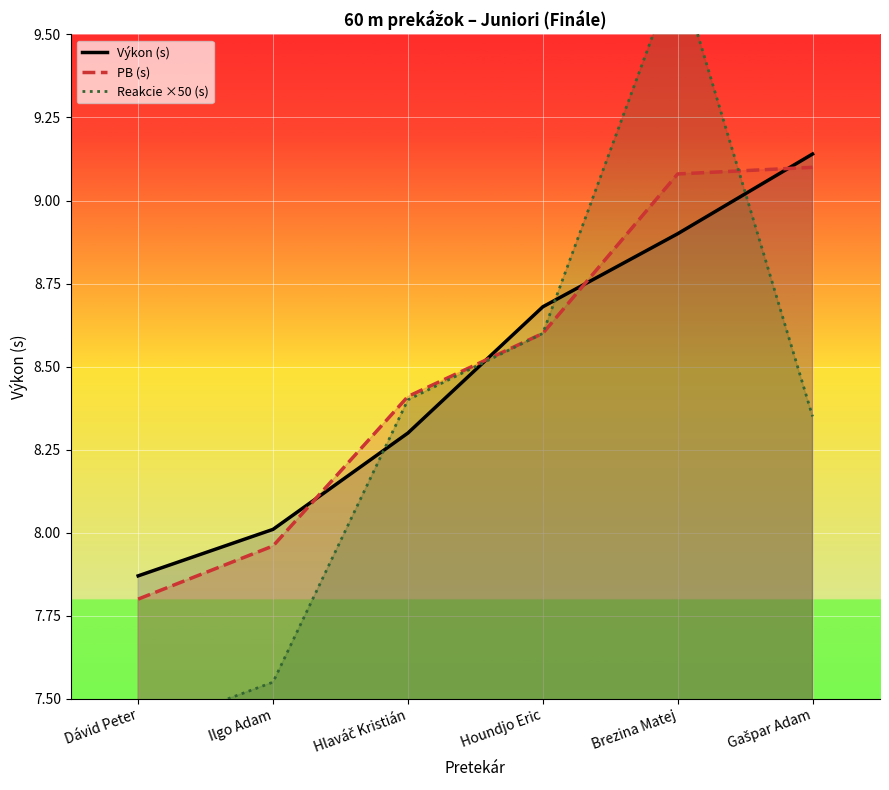

Reading left to right, transcribe all the data shown in this chart.

Výkon (s): 7.9	8.0	8.3	8.7	8.9	9.1
PB (s): 7.8	8.0	8.4	8.6	9.1	9.1
Reakcie ×50 (s): 7.4	7.5	8.4	8.6	9.7	8.3